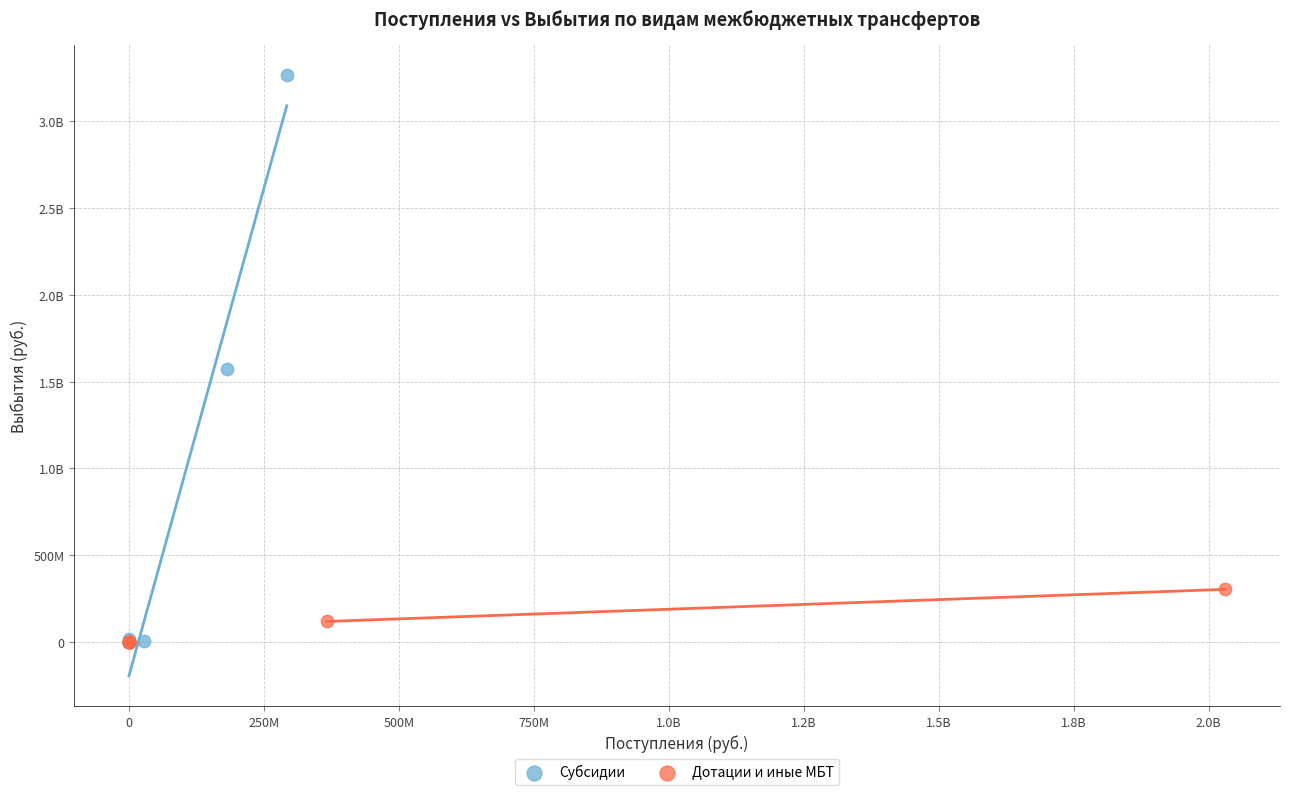

What are all the series names shown in the legend?

Субсидии, Дотации и иные МБТ